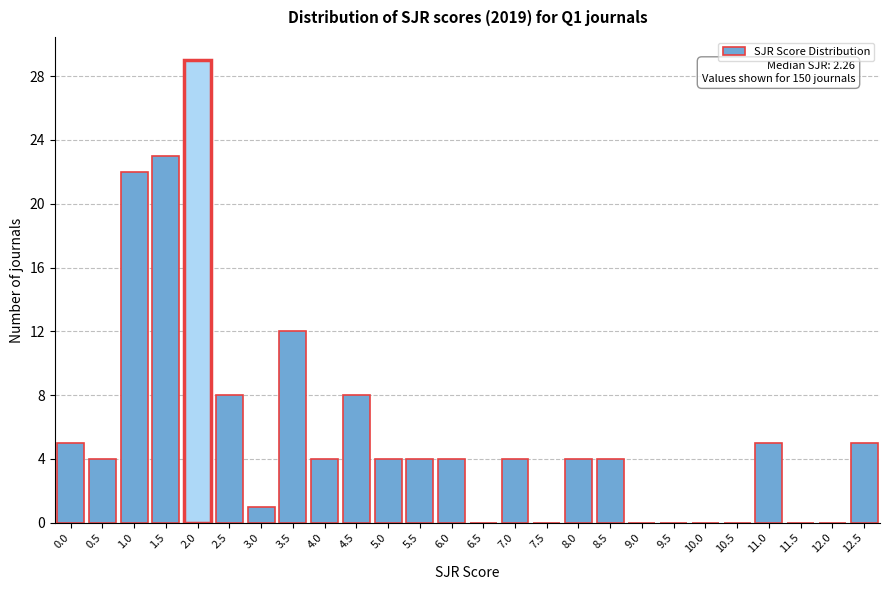

Reading left to right, list all the values displayed in this chart.

0.0=5	0.5=4	1.0=22	1.5=23	2.0=29	2.5=8	3.0=1	3.5=12	4.0=4	4.5=8	5.0=4	5.5=4	6.0=4	6.5=0	7.0=4	7.5=0	8.0=4	8.5=4	9.0=0	9.5=0	10.0=0	10.5=0	11.0=5	11.5=0	12.0=0	12.5=5